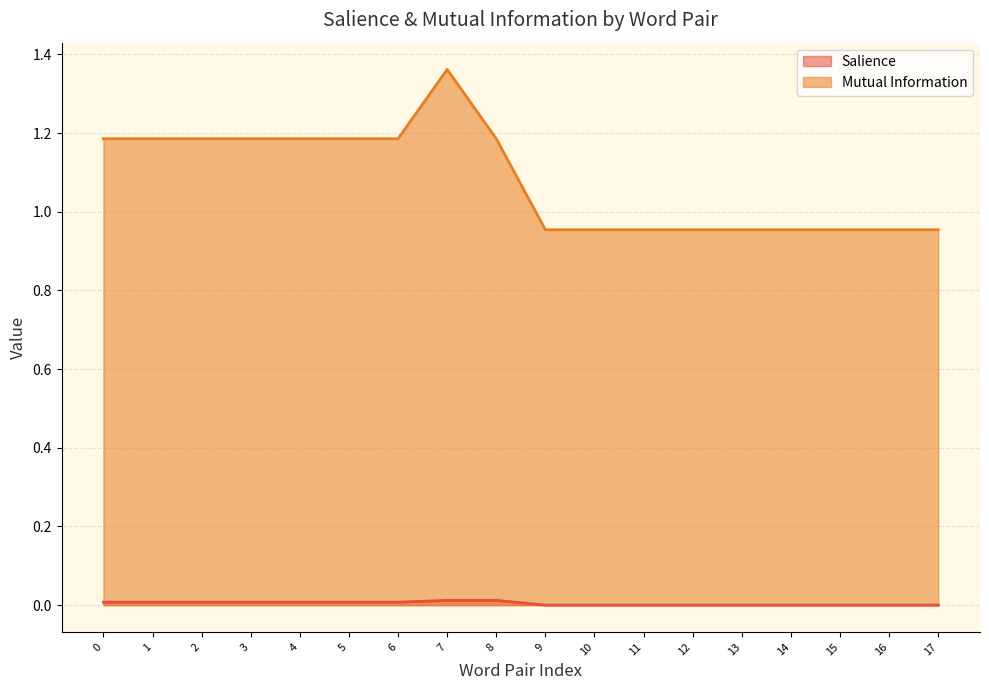

True or false: Salience and Mutual Information intersect in this chart.

False